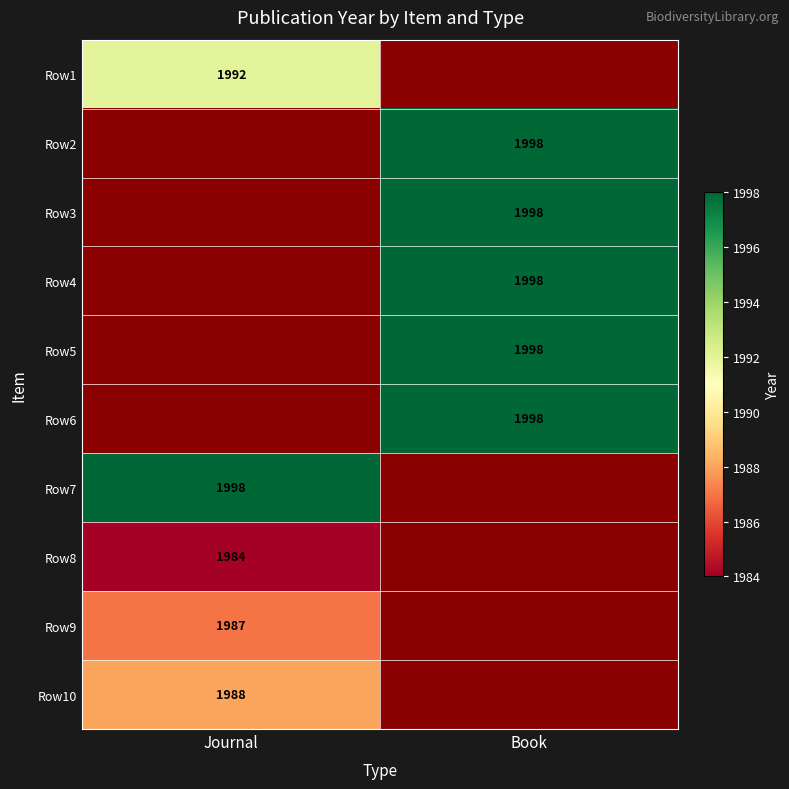

Which category has the highest value across all series?

Book